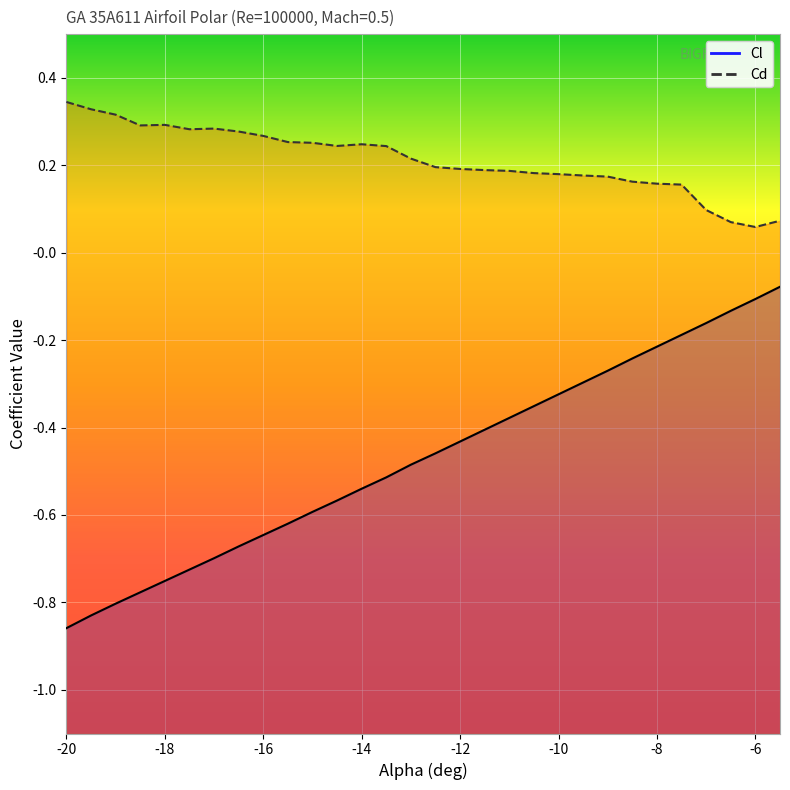

Between -19 and -14.5, which series saw the biggest shift?

Cl